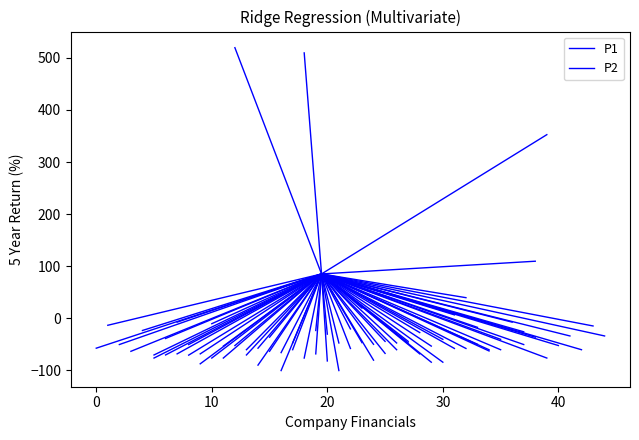

What is the maximum value for P2?

85.2